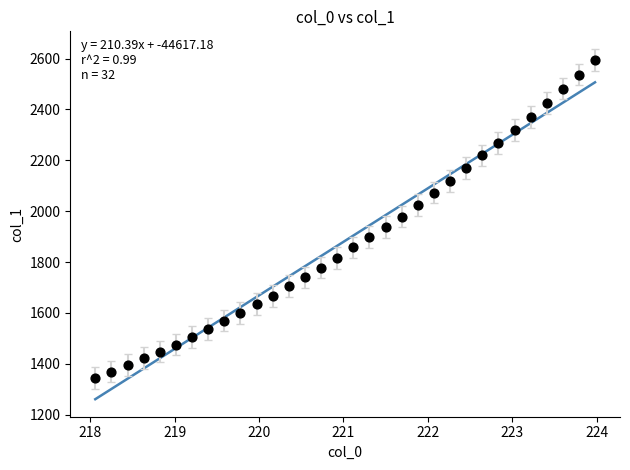

What is the range of Y values (max minus min)?

1250.3